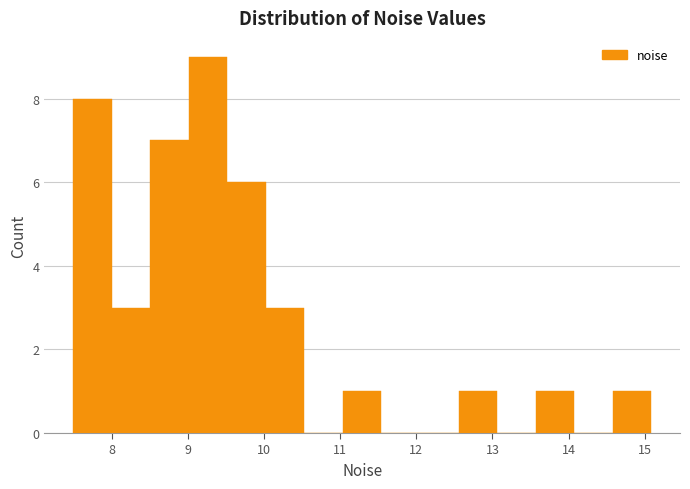

What is the height of the bar covering 8.5 to 9.0 on the x-axis? Neither the bar edges nor the heights are printed on the chart, so give them approximately, as read against the axes.

7